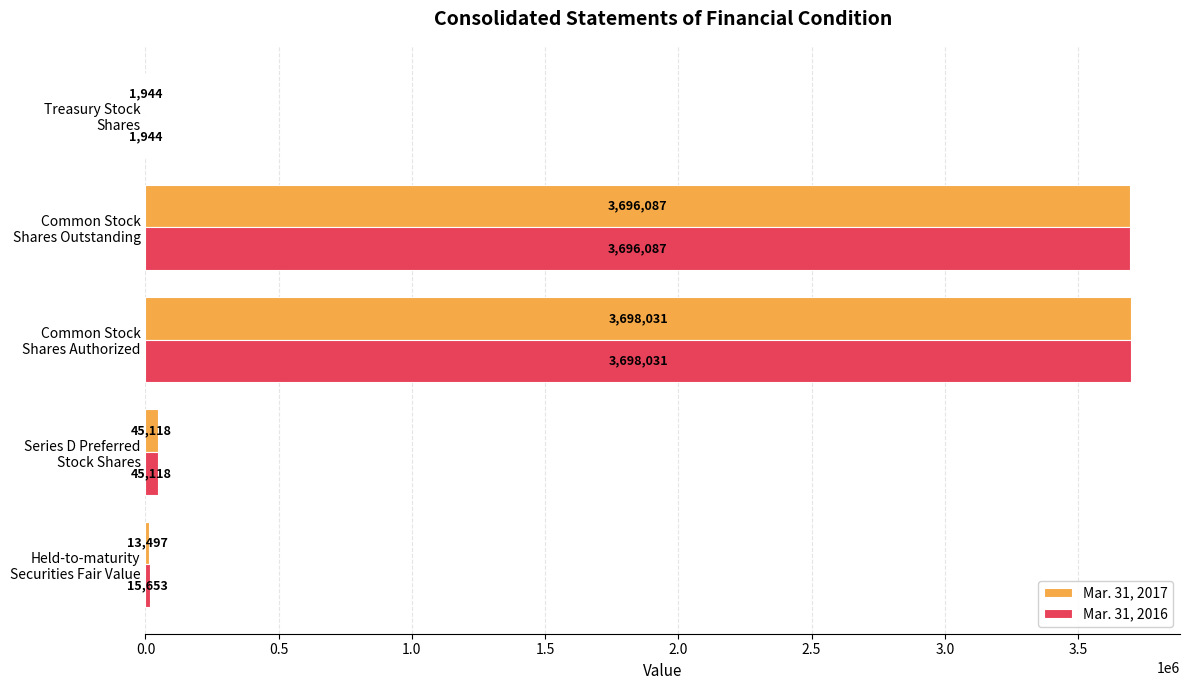

Which series has the largest total across all categories?

Mar. 31, 2016